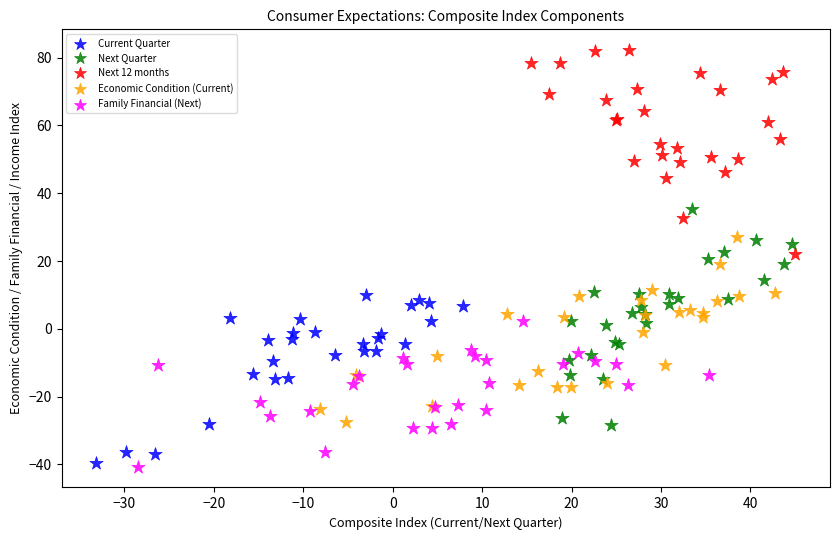

Which series reaches the maximum Y coordinate?

Next 12 months